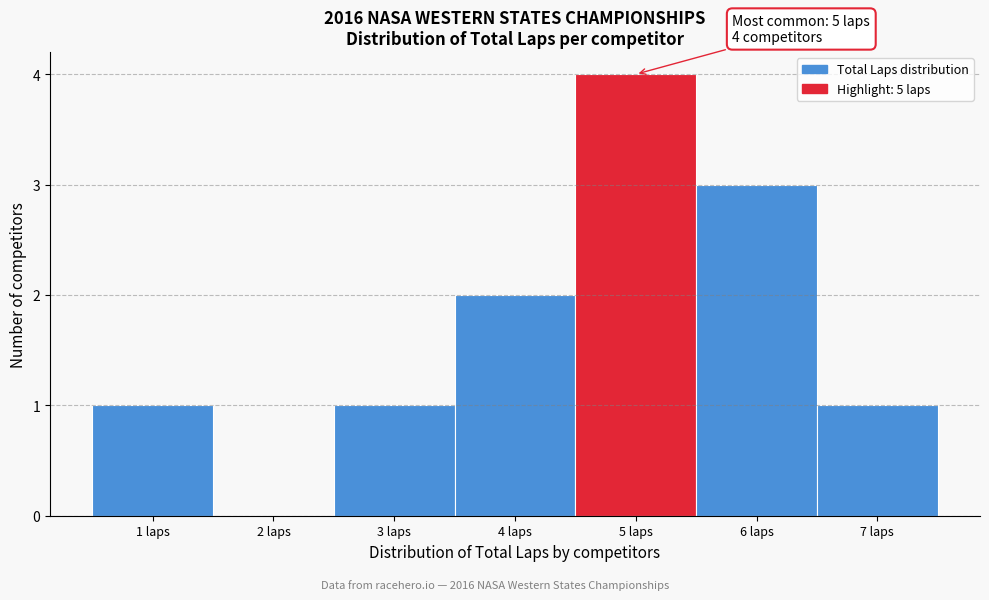

Over which range of the x-axis is the bar tallest?

4.5 to 5.5